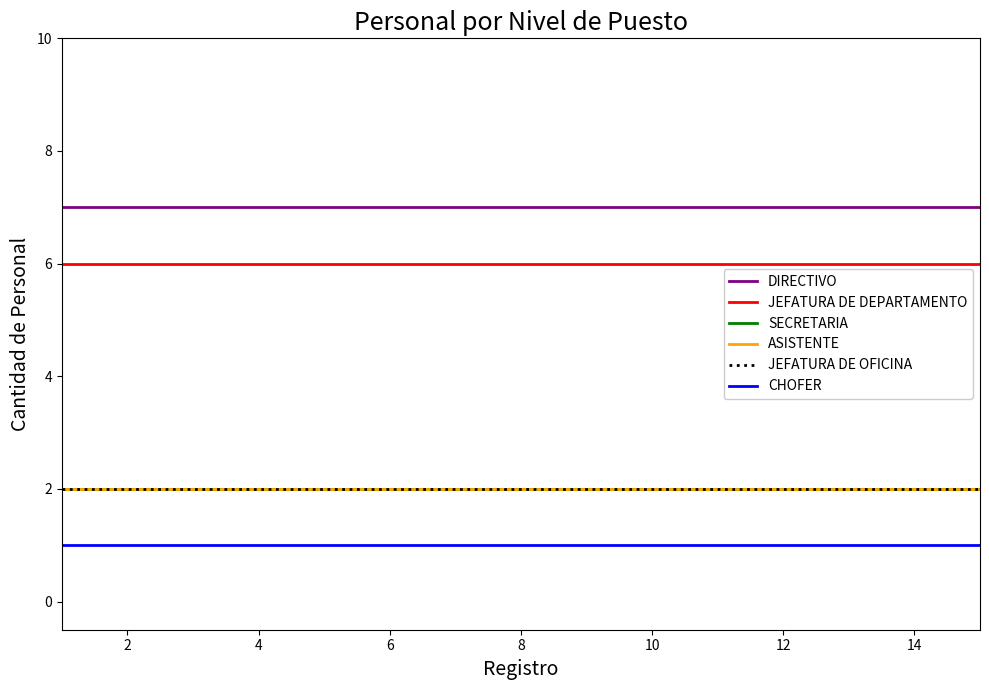

Does the chart have visible grid lines?

No